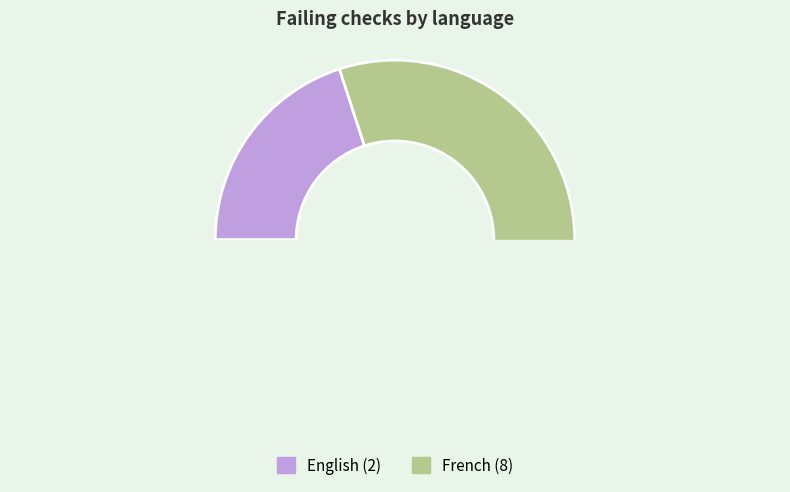

Does French represent more than half of the total?

Yes